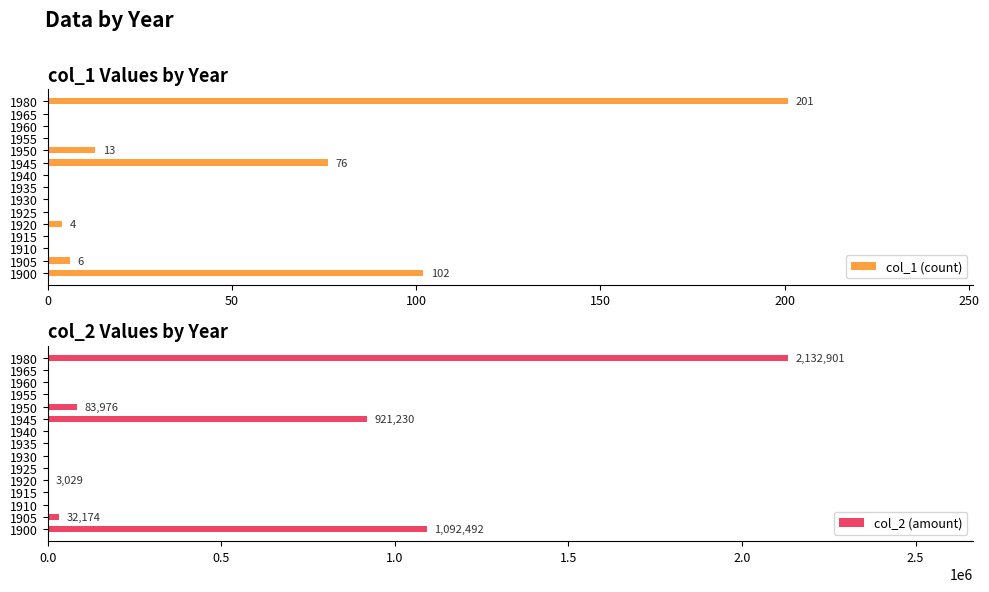

What is the sum of the col_1 (count) values at 1980 and 1900?

303